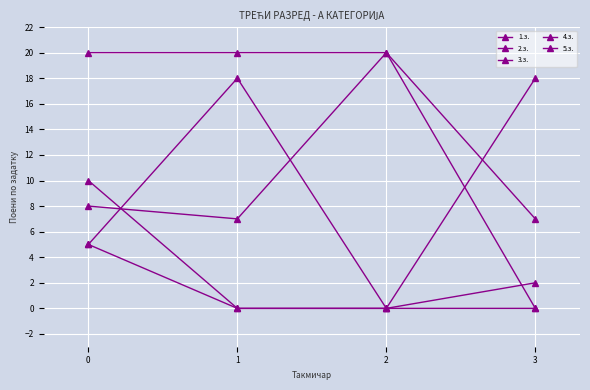

At which label does 1.з. first exceed 10?

3